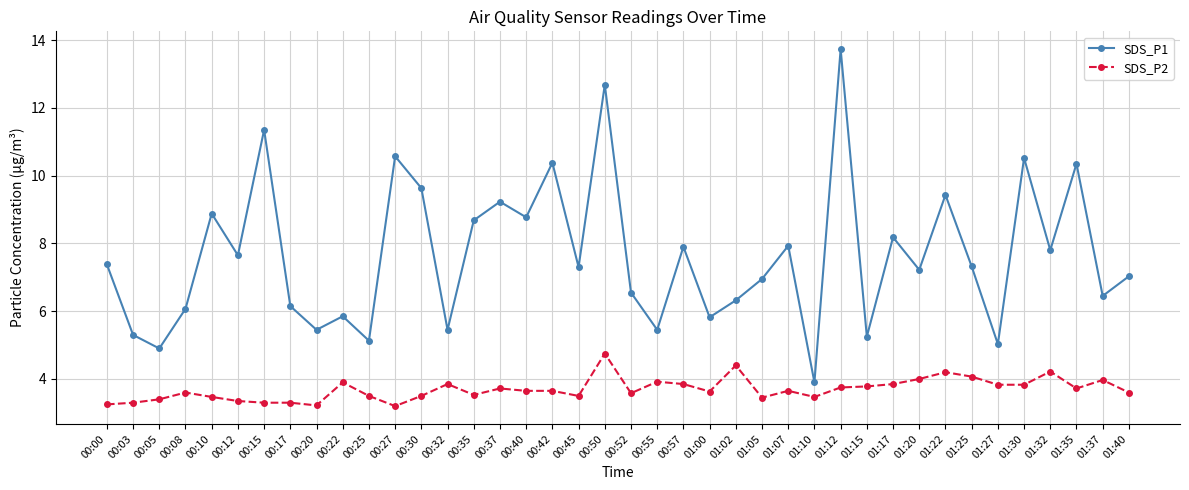

The value of SDS_P2 at 01:37 is 1.2. True or false?

False